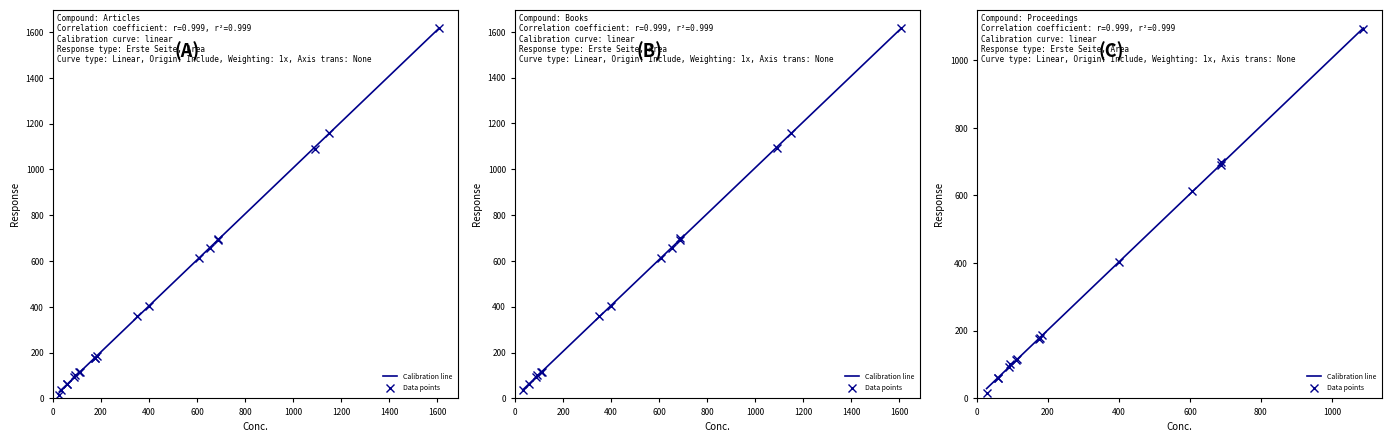

What is the difference between the maximum and minimum values?

1601